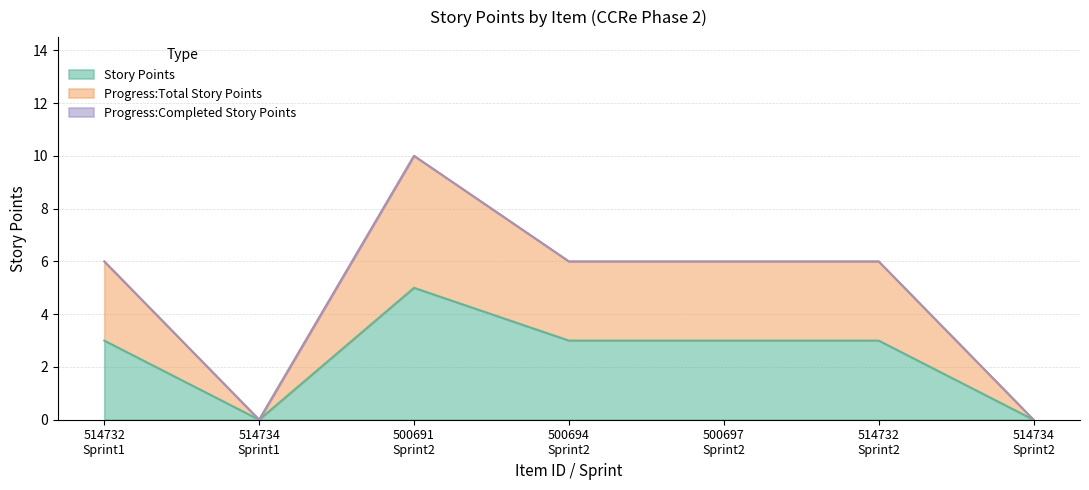

What position from the right is 500694
Sprint2?

4